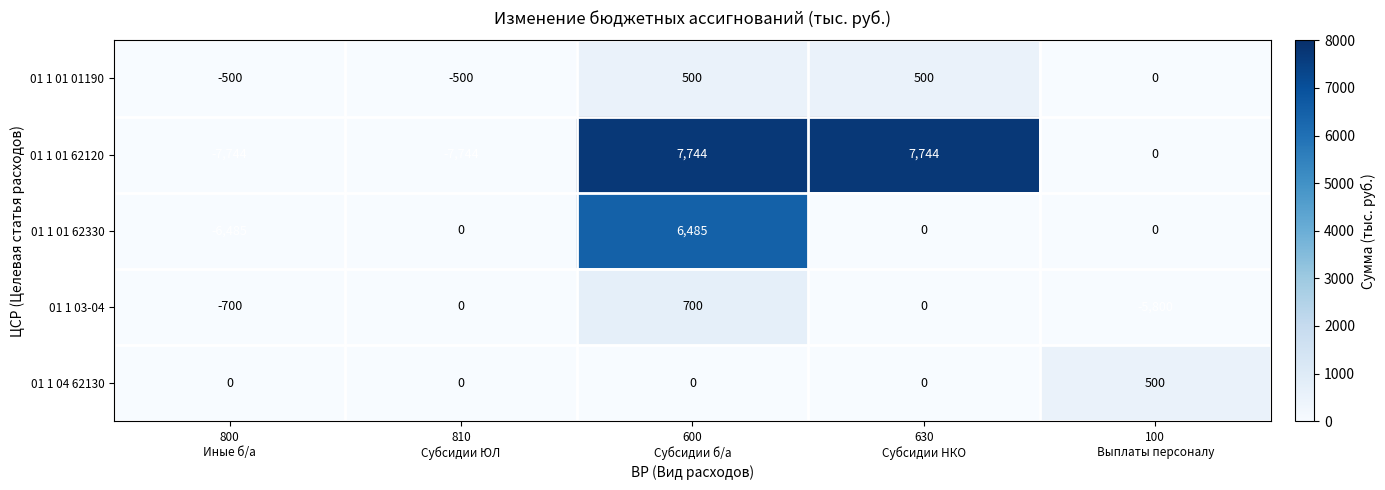

How many values in the 01 1 03-04 series are below 0?

2